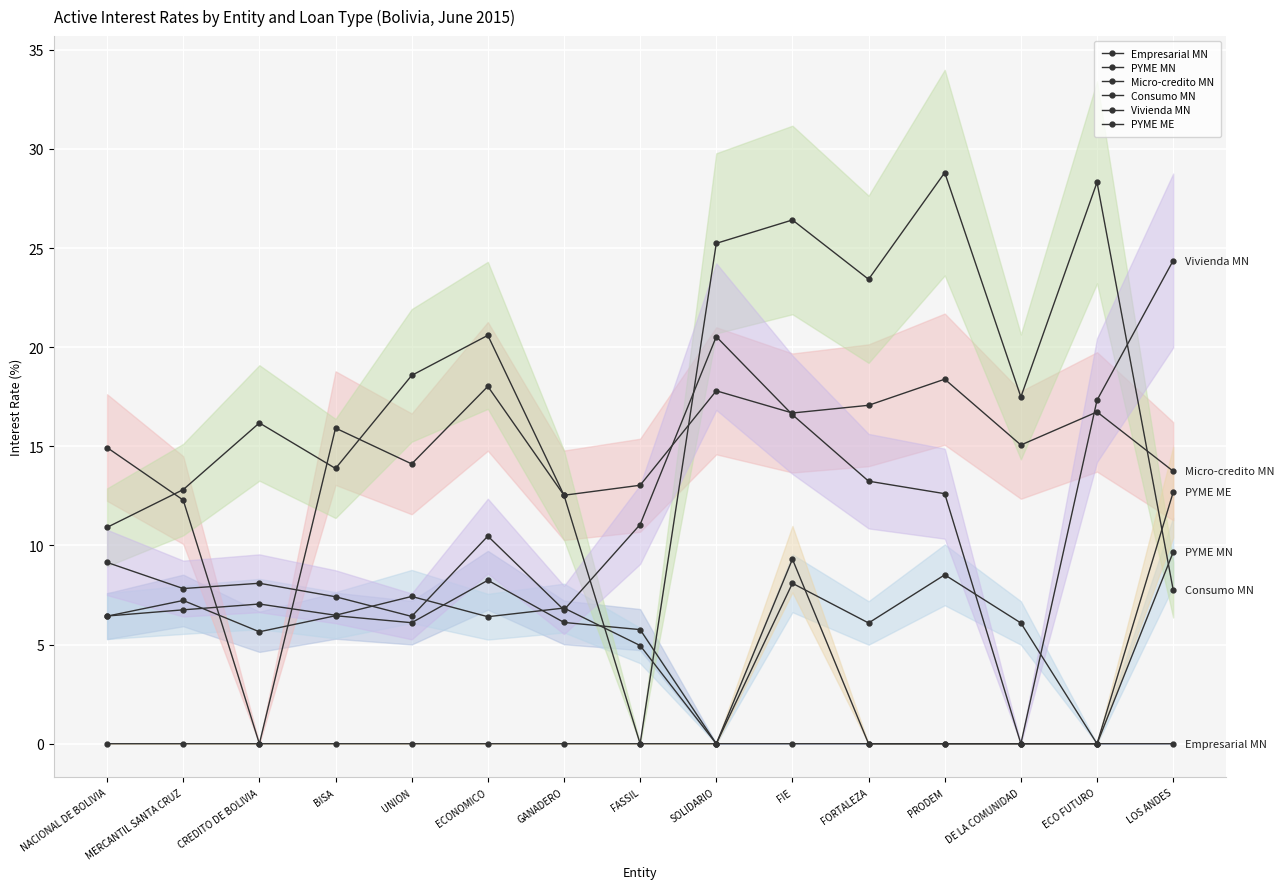

Reading left to right, transcribe all the data shown in this chart.

Empresarial MN: 6.4	7.2	5.6	6.5	6.1	8.2	6.1	5.8	0.0	0.0	0.0	0.0	0.0	0.0	0.0
PYME MN: 6.4	6.8	7.0	6.5	7.4	6.4	6.8	5.0	0.0	8.1	6.1	8.5	6.1	0.0	9.7
Micro-credito MN: 14.9	12.3	0.0	15.9	14.1	18.0	12.5	13.0	17.8	16.7	17.1	18.4	15.1	16.7	13.7
Consumo MN: 10.9	12.8	16.2	13.9	18.6	20.6	12.5	0.0	25.2	26.4	23.4	28.8	17.5	28.3	7.8
Vivienda MN: 9.1	7.8	8.1	7.4	6.4	10.5	6.7	11.1	20.5	16.6	13.2	12.6	0.0	17.3	24.4
PYME ME: 0.0	0.0	0.0	0.0	0.0	0.0	0.0	0.0	0.0	9.3	0.0	0.0	0.0	0.0	12.7